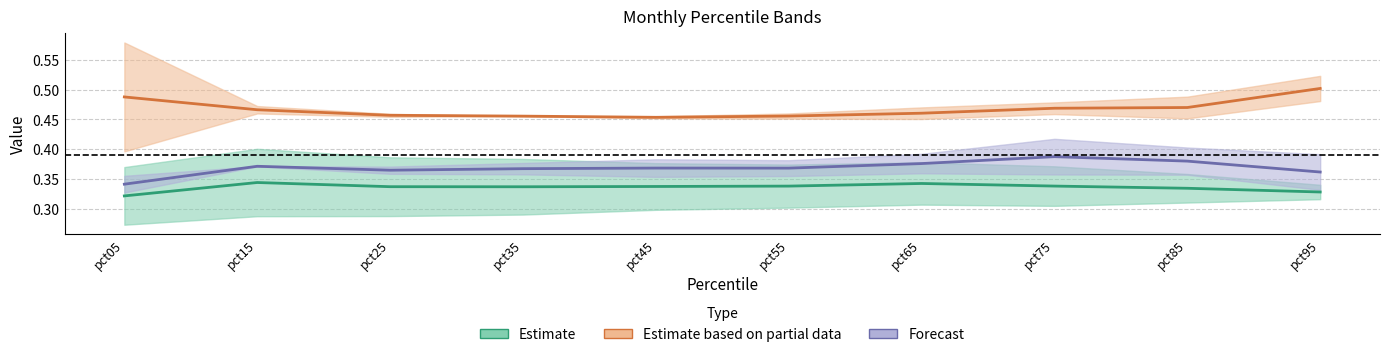

Does the chart have visible grid lines?

Yes